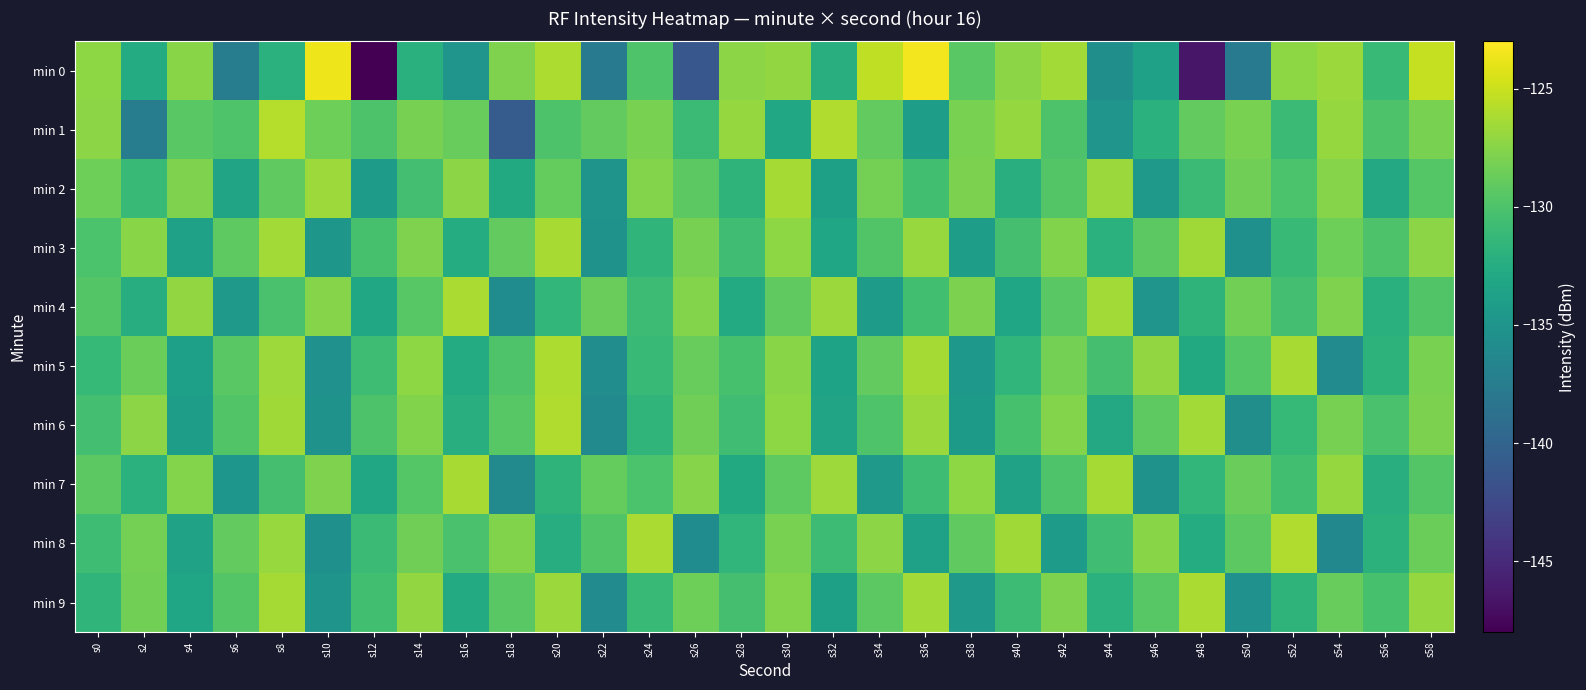

Reading left to right, transcribe all the data shown in this chart.

min 0: s0=-127.2	s2=-132.6	s4=-127.4	s6=-137.4	s8=-132.0	s10=-123.7	s12=-147.9	s14=-132.1	s16=-135.0	s18=-127.8	s20=-126.1	s22=-137.7	s24=-129.8	s26=-141.2	s28=-127.4	s30=-127.0	s32=-132.3	s34=-125.4	s36=-123.4	s38=-129.4	s40=-127.4	s42=-126.4	s44=-135.5	s46=-133.7	s48=-146.5	s50=-137.7	s52=-127.2	s54=-126.7	s56=-131.2	s58=-125.2
min 1: s0=-127.3	s2=-137.5	s4=-129.4	s6=-129.9	s8=-125.8	s10=-128.5	s12=-130.0	s14=-128.2	s16=-128.9	s18=-140.7	s20=-130.0	s22=-129.0	s24=-128.0	s26=-131.0	s28=-127.0	s30=-133.0	s32=-126.0	s34=-129.0	s36=-134.0	s38=-128.0	s40=-127.0	s42=-130.0	s44=-135.0	s46=-132.0	s48=-129.0	s50=-128.0	s52=-131.0	s54=-127.0	s56=-130.0	s58=-128.0
min 2: s0=-128.5	s2=-131.2	s4=-127.8	s6=-133.4	s8=-129.1	s10=-126.7	s12=-134.2	s14=-130.5	s16=-127.3	s18=-132.8	s20=-128.9	s22=-135.1	s24=-127.6	s26=-129.3	s28=-131.7	s30=-126.4	s32=-133.8	s34=-128.2	s36=-130.6	s38=-127.9	s40=-132.3	s42=-129.7	s44=-126.8	s46=-134.5	s48=-131.0	s50=-128.4	s52=-130.1	s54=-127.5	s56=-132.9	s58=-129.6
min 3: s0=-130.1	s2=-127.4	s4=-133.7	s6=-129.2	s8=-126.5	s10=-134.8	s12=-130.3	s14=-127.8	s16=-132.5	s18=-129.0	s20=-126.3	s22=-135.2	s24=-131.6	s26=-128.1	s28=-130.7	s30=-127.2	s32=-133.3	s34=-129.8	s36=-126.9	s38=-134.1	s40=-130.4	s42=-127.7	s44=-132.0	s46=-129.3	s48=-126.6	s50=-135.5	s52=-131.2	s54=-128.5	s56=-130.0	s58=-127.3
min 4: s0=-129.7	s2=-132.4	s4=-127.1	s6=-134.6	s8=-130.2	s10=-127.5	s12=-133.0	s14=-129.5	s16=-126.2	s18=-135.8	s20=-131.4	s22=-128.7	s24=-130.9	s26=-127.6	s28=-132.7	s30=-129.1	s32=-126.8	s34=-134.3	s36=-130.6	s38=-127.9	s40=-133.2	s42=-129.4	s44=-126.5	s46=-135.0	s48=-131.7	s50=-128.3	s52=-130.5	s54=-127.8	s56=-132.1	s58=-129.8
min 5: s0=-131.3	s2=-128.6	s4=-133.9	s6=-129.4	s8=-126.7	s10=-135.4	s12=-130.8	s14=-127.2	s16=-132.6	s18=-129.9	s20=-126.1	s22=-135.7	s24=-131.1	s26=-128.8	s28=-130.3	s30=-127.4	s32=-133.5	s34=-129.0	s36=-126.4	s38=-134.7	s40=-131.5	s42=-128.2	s44=-130.4	s46=-127.1	s48=-132.8	s50=-129.6	s52=-126.3	s54=-135.9	s56=-131.8	s58=-128.0
min 6: s0=-130.5	s2=-127.3	s4=-134.1	s6=-129.8	s8=-126.6	s10=-135.3	s12=-130.0	s14=-127.7	s16=-132.2	s18=-129.5	s20=-126.0	s22=-136.1	s24=-131.6	s26=-128.4	s28=-130.7	s30=-127.2	s32=-133.4	s34=-129.9	s36=-126.8	s38=-134.4	s40=-130.3	s42=-127.6	s44=-132.9	s46=-129.2	s48=-126.5	s50=-135.6	s52=-131.3	s54=-128.1	s56=-130.2	s58=-127.9
min 7: s0=-129.3	s2=-132.0	s4=-127.6	s6=-134.9	s8=-130.4	s10=-127.8	s12=-133.1	s14=-129.6	s16=-126.3	s18=-136.0	s20=-131.7	s22=-128.9	s24=-130.1	s26=-127.5	s28=-132.8	s30=-129.2	s32=-126.7	s34=-134.5	s36=-130.8	s38=-127.2	s40=-133.6	s42=-129.9	s44=-126.4	s46=-135.2	s48=-131.4	s50=-128.7	s52=-130.6	s54=-127.0	s56=-132.3	s58=-129.7
min 8: s0=-130.8	s2=-128.2	s4=-133.6	s6=-129.0	s8=-126.9	s10=-135.5	s12=-131.0	s14=-128.4	s16=-130.2	s18=-127.7	s20=-132.4	s22=-129.8	s24=-126.2	s26=-135.8	s28=-131.5	s30=-128.0	s32=-130.9	s34=-127.3	s36=-133.7	s38=-129.1	s40=-126.6	s42=-134.2	s44=-130.7	s46=-127.4	s48=-132.5	s50=-129.3	s52=-126.0	s54=-136.3	s56=-131.9	s58=-128.6
min 9: s0=-131.6	s2=-128.3	s4=-133.2	s6=-129.7	s8=-126.4	s10=-135.1	s12=-130.6	s14=-127.1	s16=-132.7	s18=-129.4	s20=-126.8	s22=-135.9	s24=-131.2	s26=-128.5	s28=-130.4	s30=-127.6	s32=-133.8	s34=-129.3	s36=-126.5	s38=-134.6	s40=-130.9	s42=-127.8	s44=-132.0	s46=-129.5	s48=-126.2	s50=-135.4	s52=-131.7	s54=-128.8	s56=-130.3	s58=-127.0